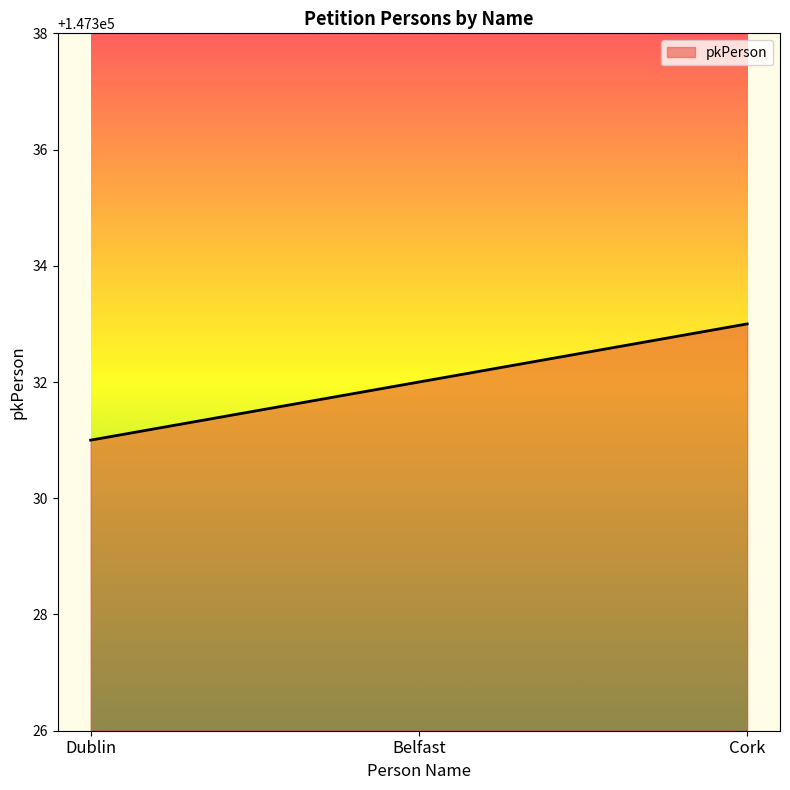

Reading left to right, list all the values displayed in this chart.

Dublin=147331	Belfast=147332	Cork=147333